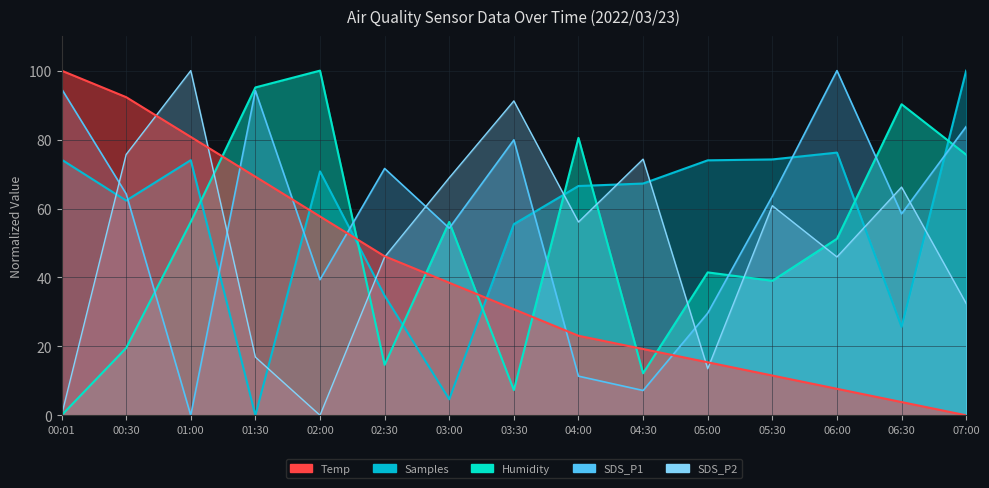

Where do Samples and Humidity first cross each other?

01:00 and 01:30